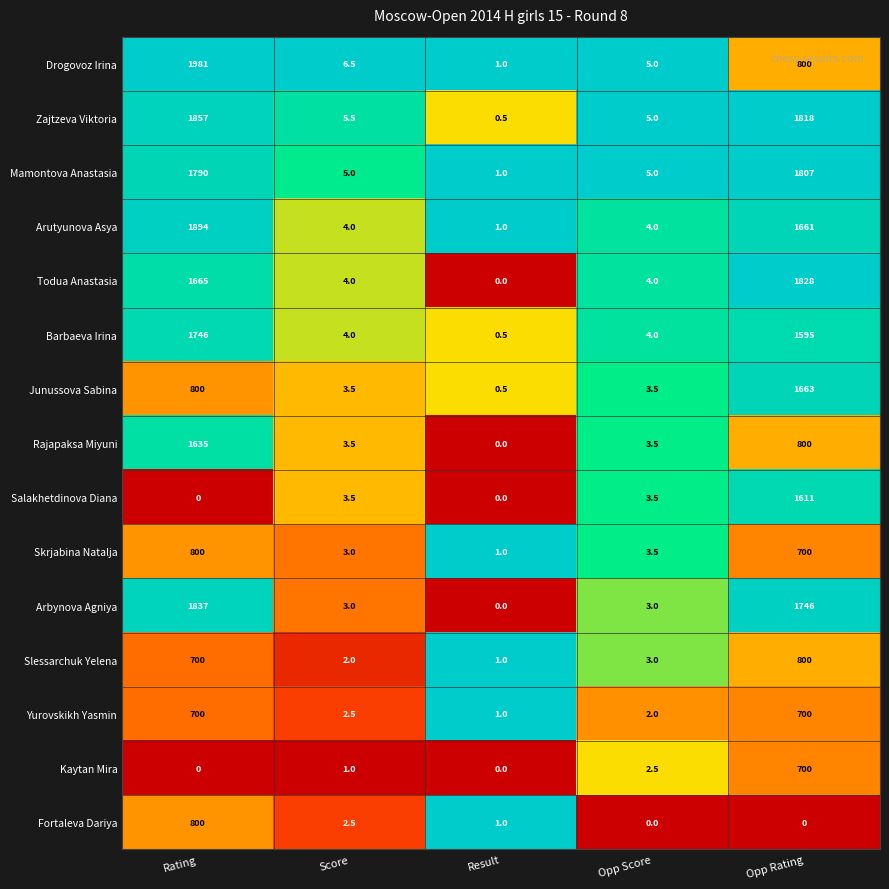

Which series has the largest range (max minus min)?

Drogovoz Irina